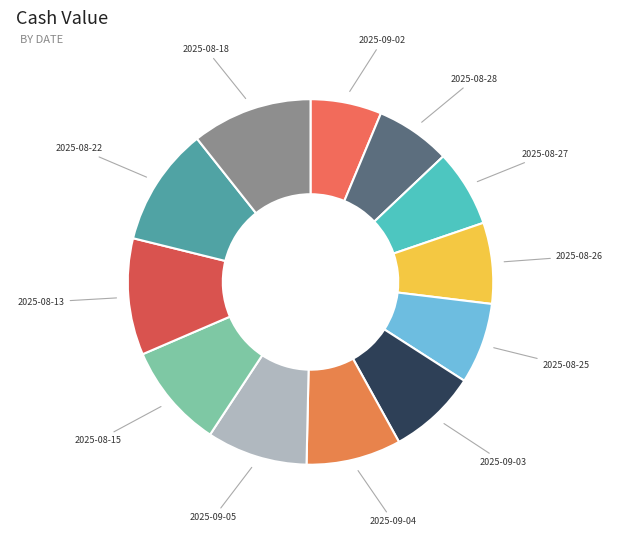

Is it true that 2025-08-26 is 1% of the pie?

False